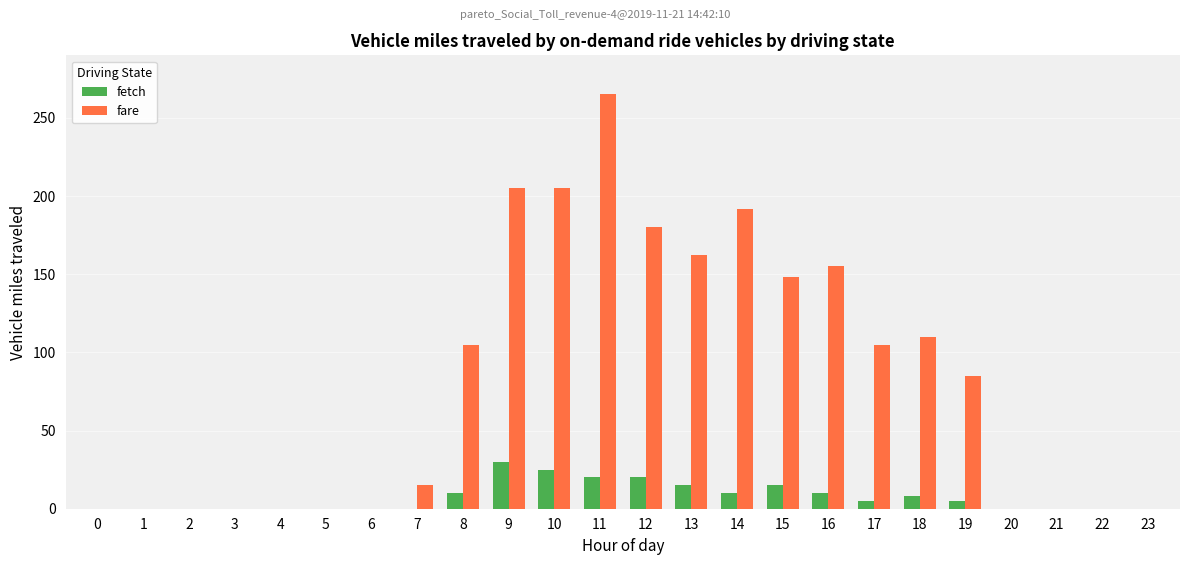

Reading left to right, list all the values displayed in this chart.

fetch: 0=0	1=0	2=0	3=0	4=0	5=0	6=0	7=0	8=10	9=30	10=25	11=20	12=20	13=15	14=10	15=15	16=10	17=5	18=8	19=5	20=0	21=0	22=0	23=0
fare: 0=0	1=0	2=0	3=0	4=0	5=0	6=0	7=15	8=105	9=205	10=205	11=265	12=180	13=162	14=192	15=148	16=155	17=105	18=110	19=85	20=0	21=0	22=0	23=0